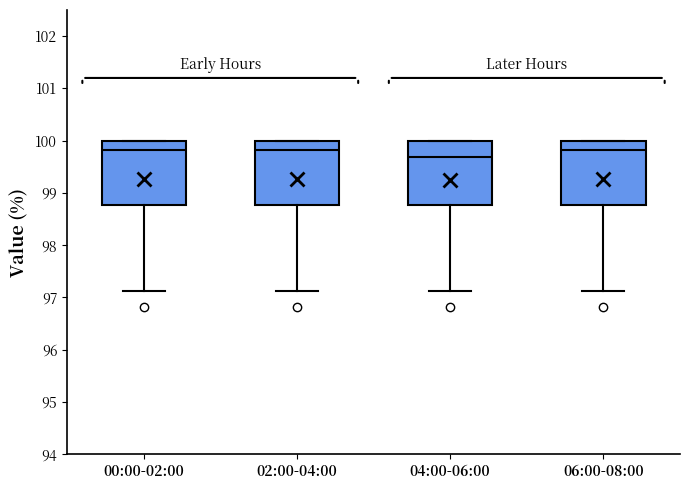

Which box has the lowest median line?

04:00-06:00